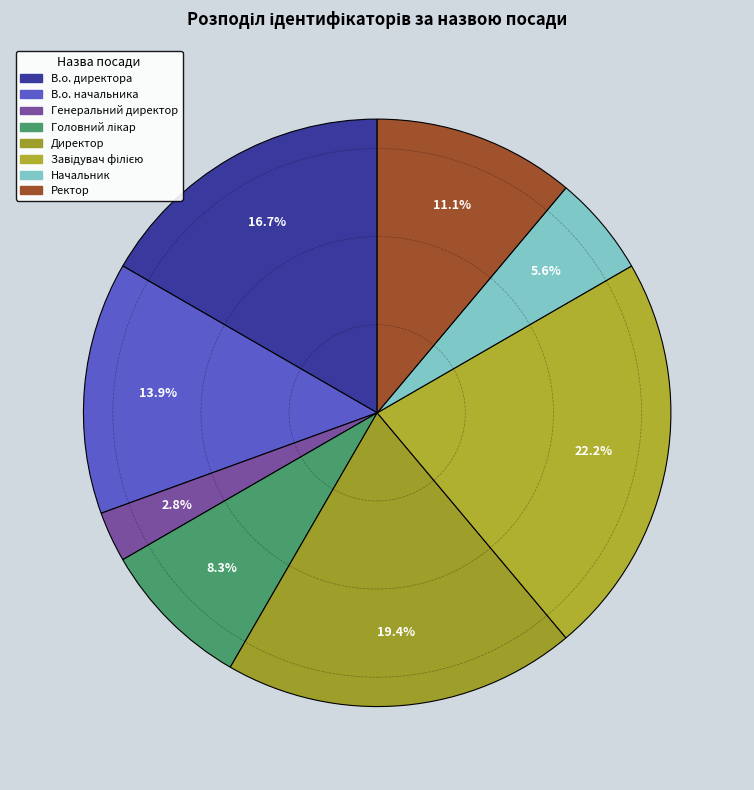

True or false: Директор accounts for 33% of the total.

False